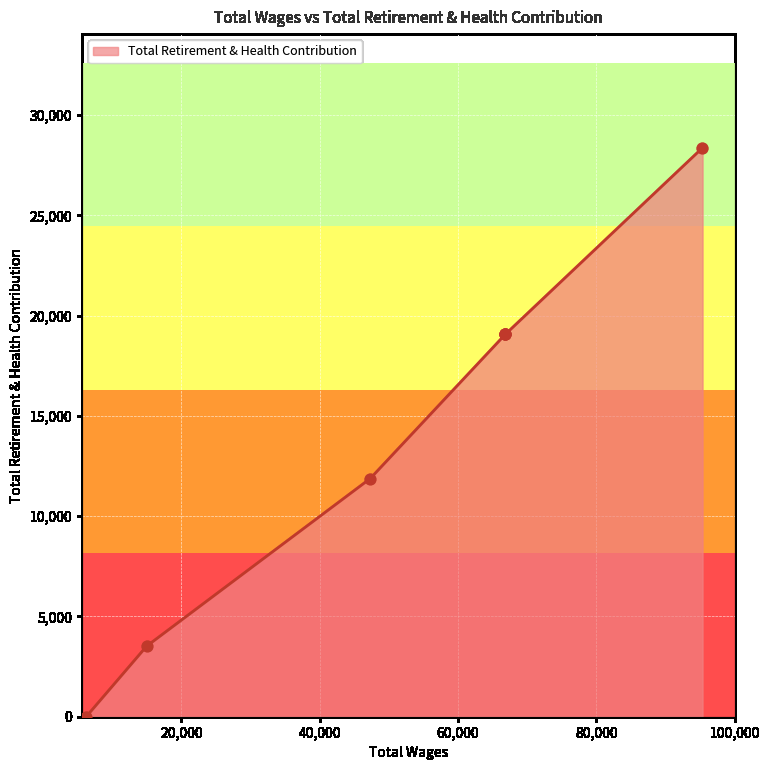

What is the change in value from 95331.0 to 14991.0?

-24851